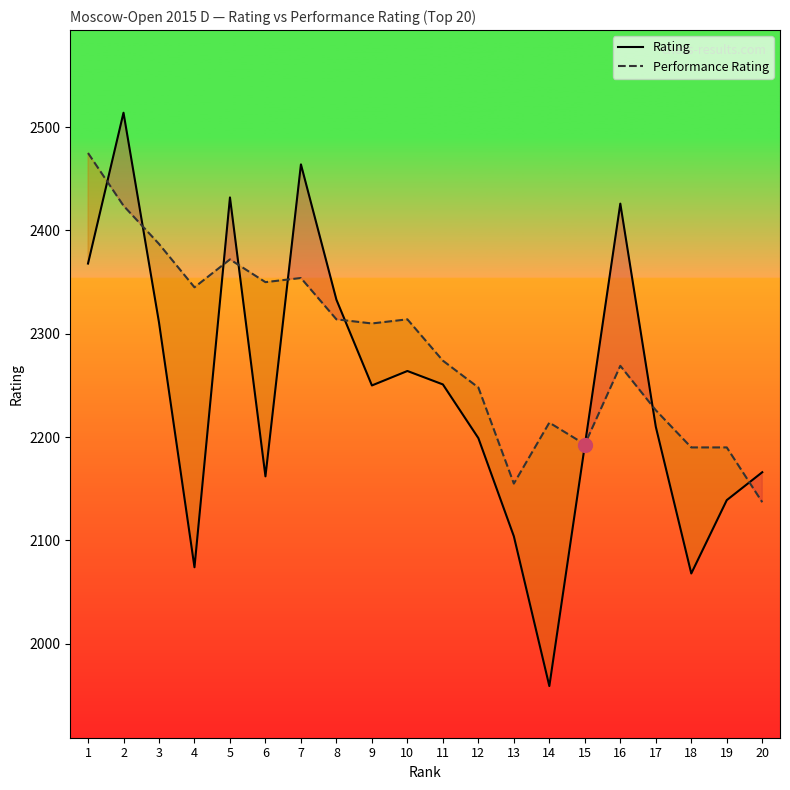

Between 15 and 18, which series saw the biggest shift?

Rating